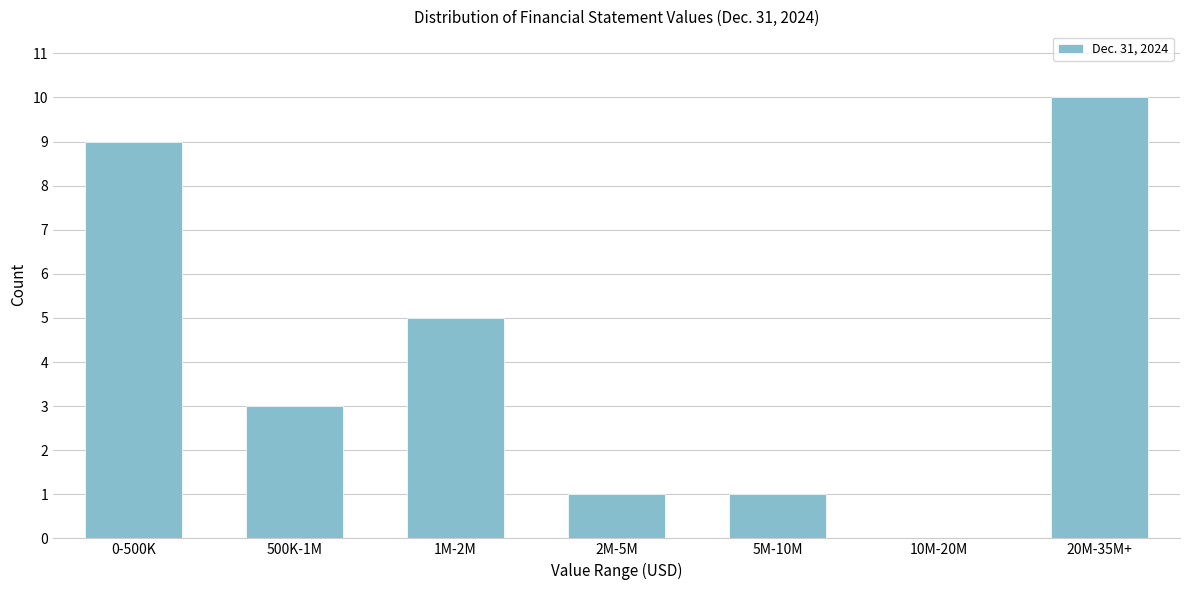

Reading right to left, what are all the values shown in this chart?

20M-35M+=10	10M-20M=0	5M-10M=1	2M-5M=1	1M-2M=5	500K-1M=3	0-500K=9